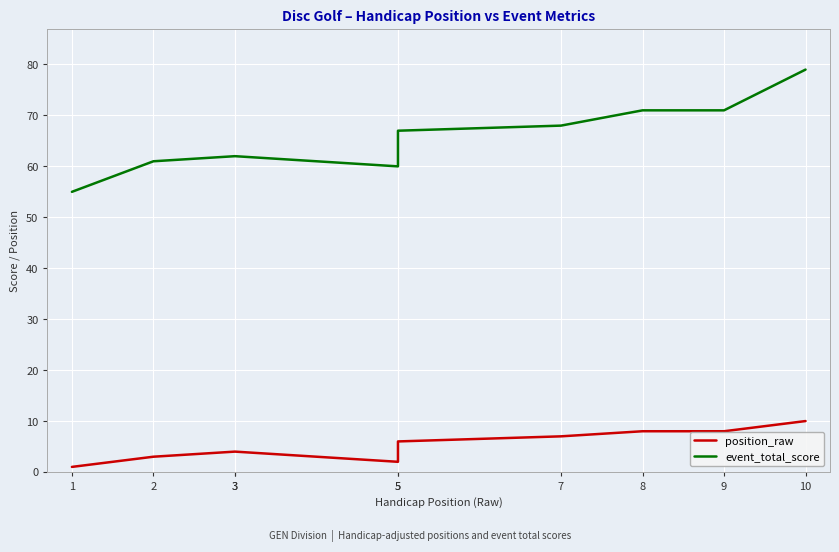

The event_total_score series shows 62 at 3. True or false?

True